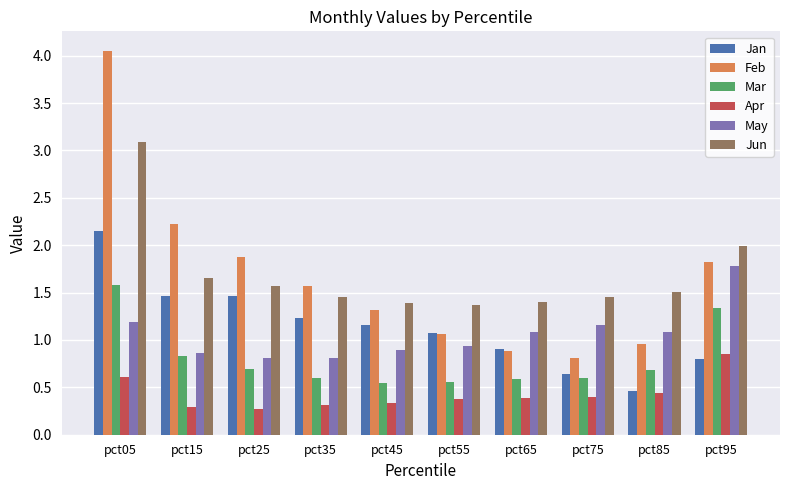

At which label does May first exceed 1?

pct05